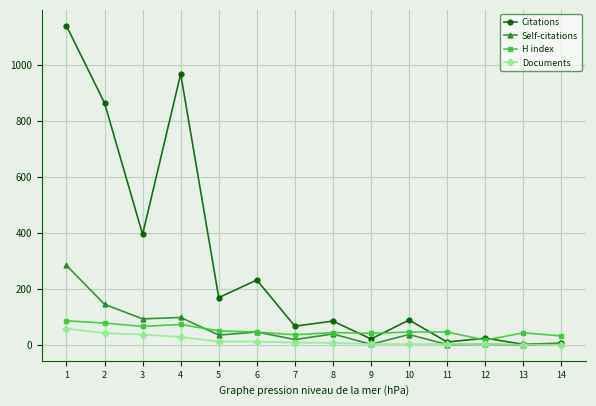

True or false: Citations has more than 0 interior local peaks.

True